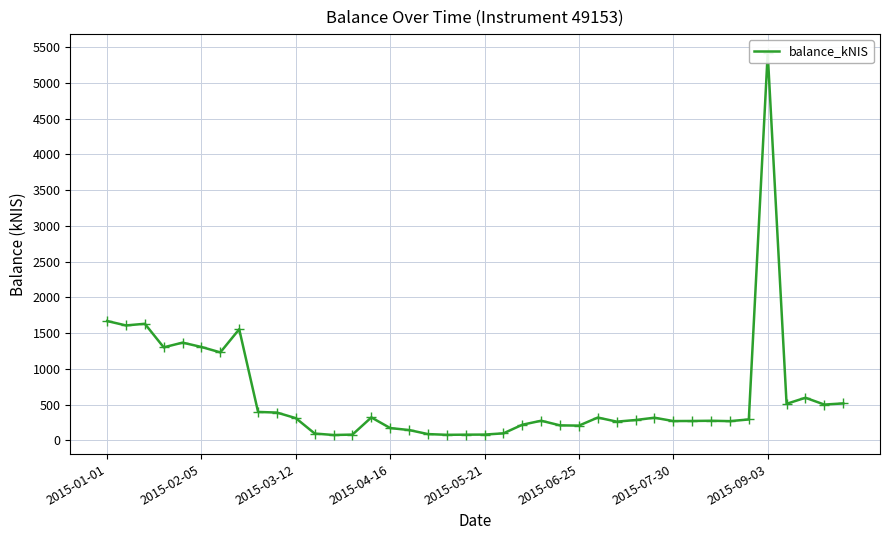

What is the difference between the second highest and minimum values?

1593.4